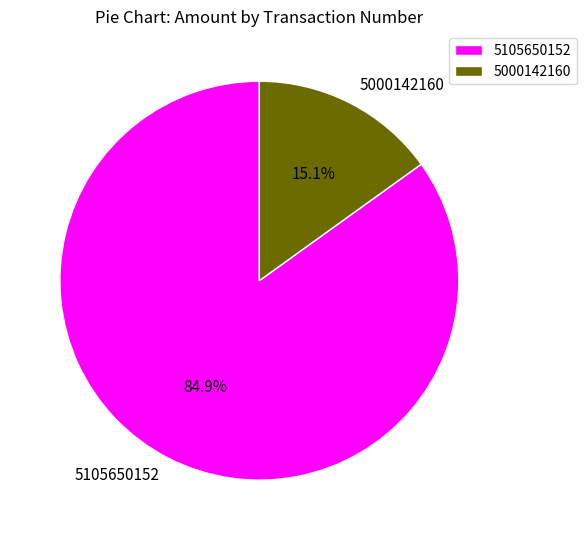

True or false: 5105650152 accounts for 91% of the total.

False